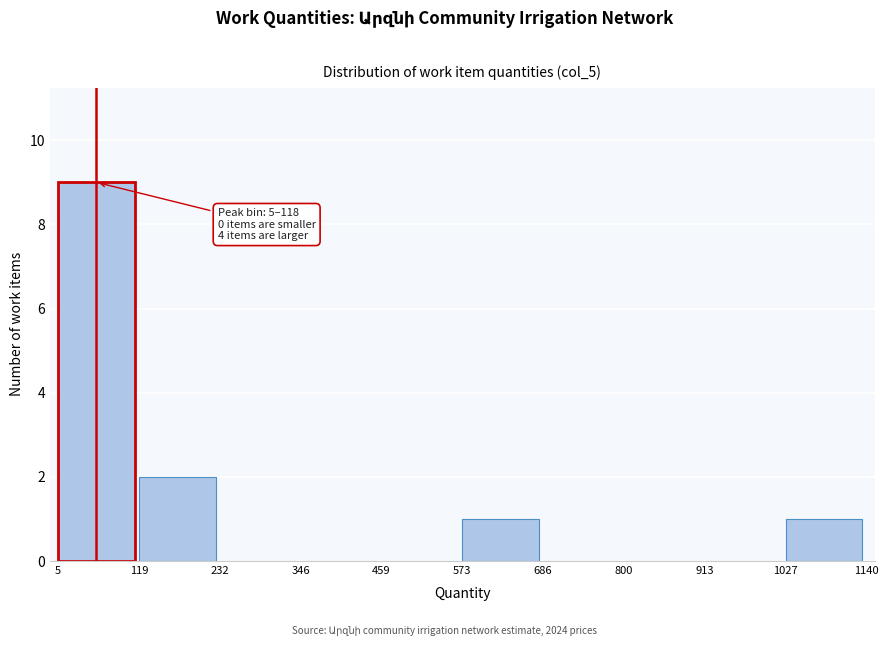

Over which range of the x-axis is the bar tallest?

5 to 119